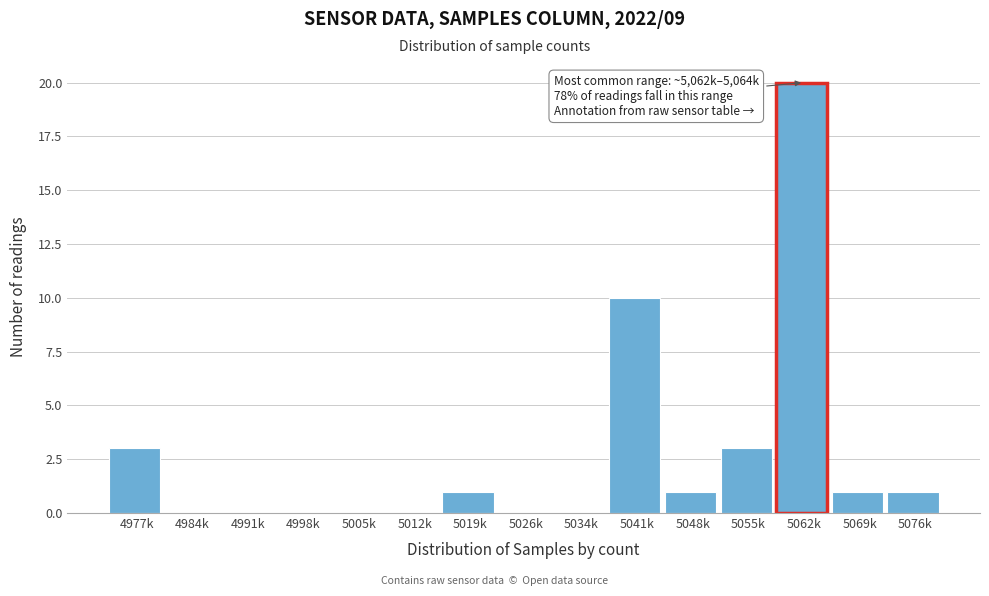

Reading left to right, what are all the values shown in this chart?

4977k=3	4984k=0	4991k=0	4998k=0	5005k=0	5012k=0	5019k=1	5026k=0	5034k=0	5041k=10	5048k=1	5055k=3	5062k=20	5069k=1	5076k=1